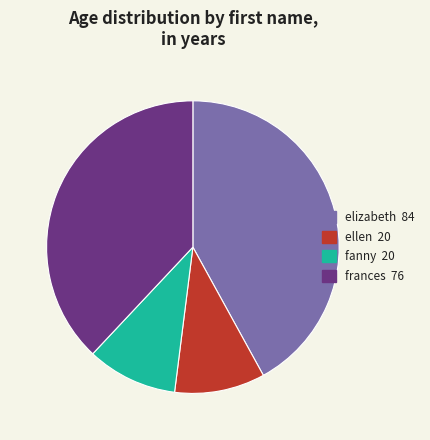

Between fanny 20 and frances 76, which is larger?

frances 76